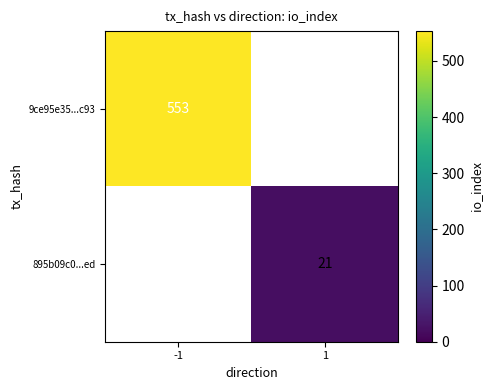

Count the number of categories in the chart.

2